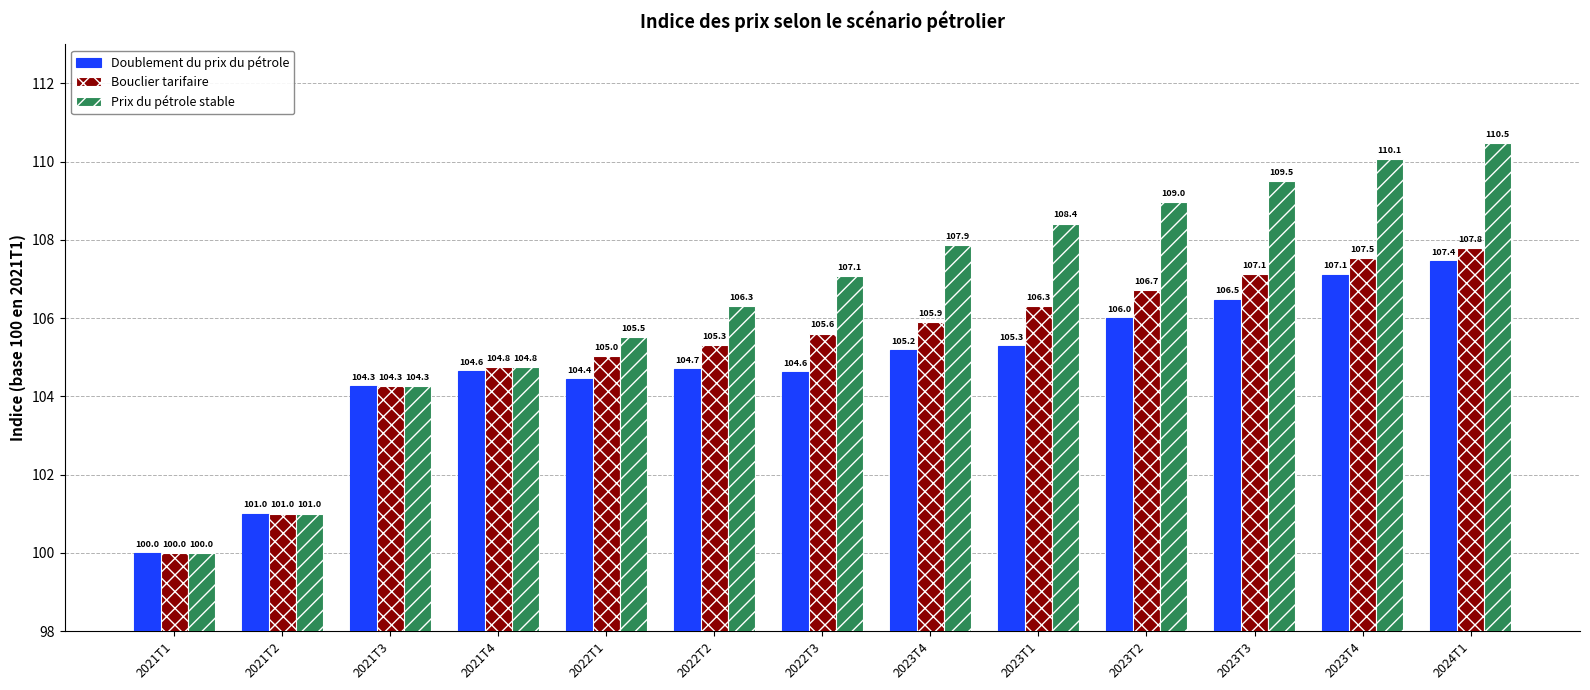

How many bars are there in total?

39